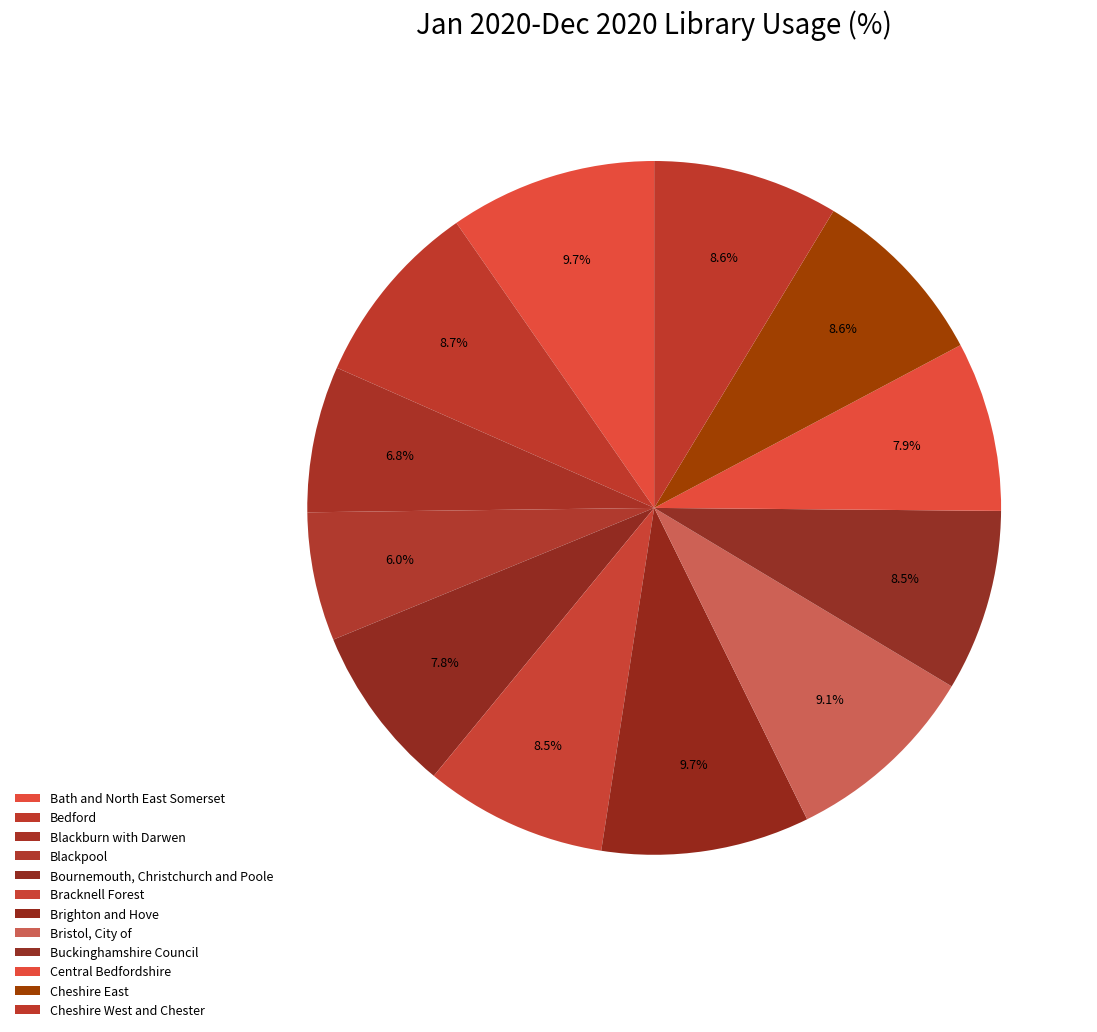

To the nearest percent, what percentage of the pie is Central Bedfordshire?

8%